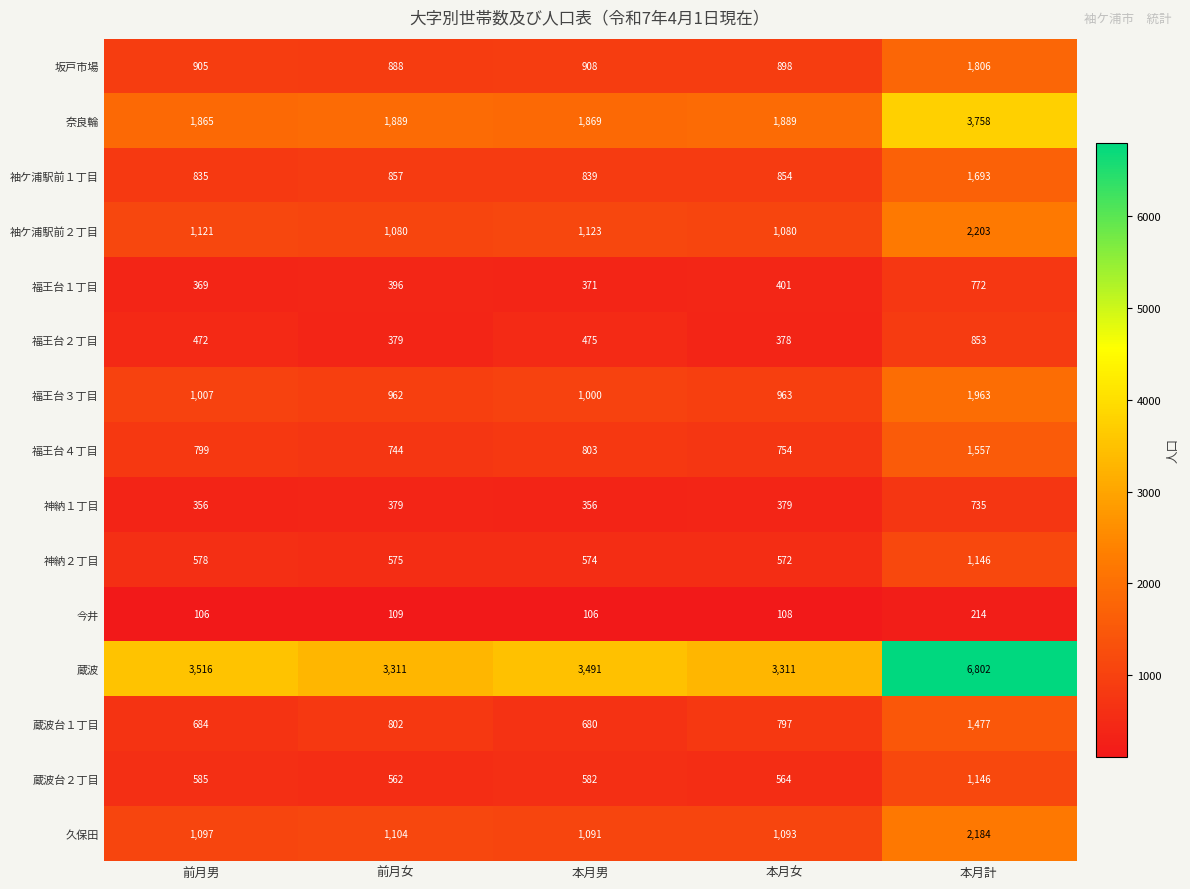

At which label does 今井 first exceed 108?

前月女